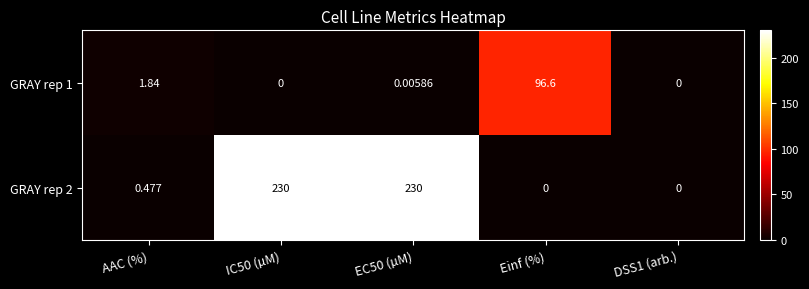

List the series in order of their peak value, highest first.

GRAY rep 2, GRAY rep 1